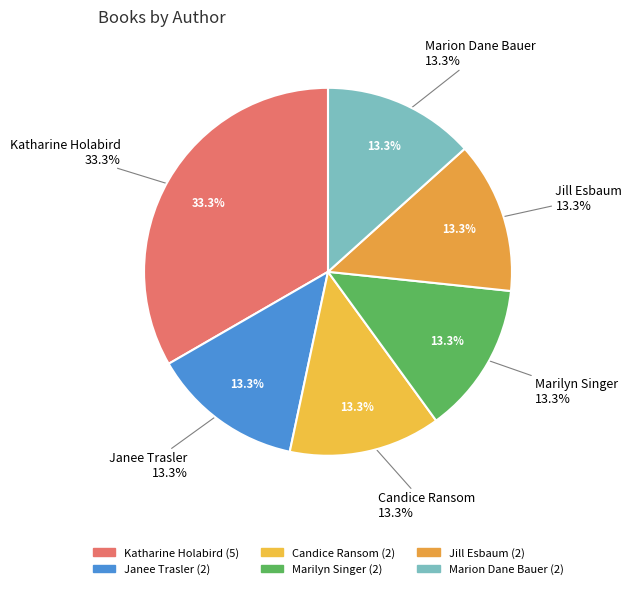

How many slices are in this pie chart?

6